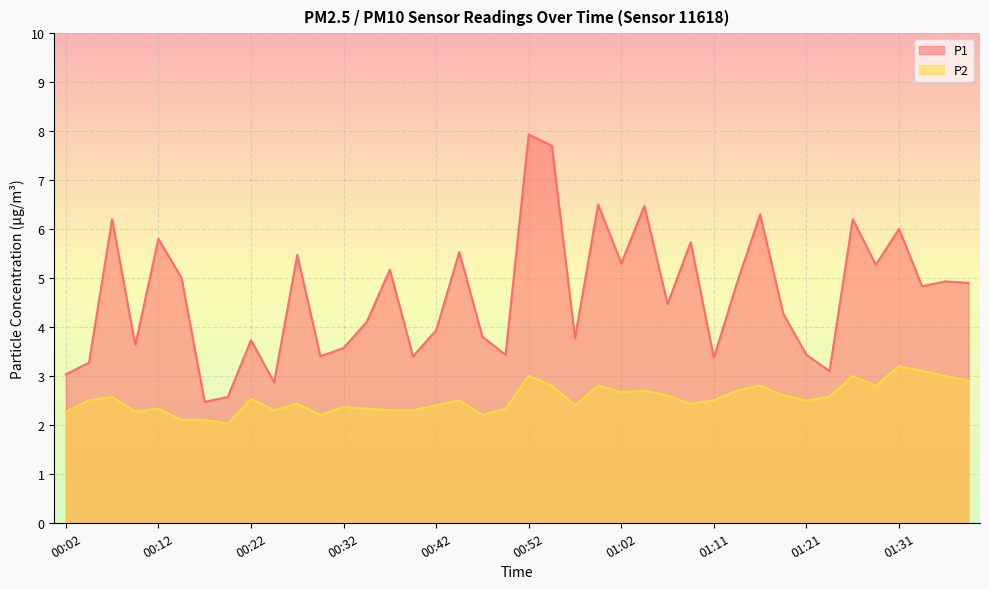

What is the maximum value for P2?

3.2